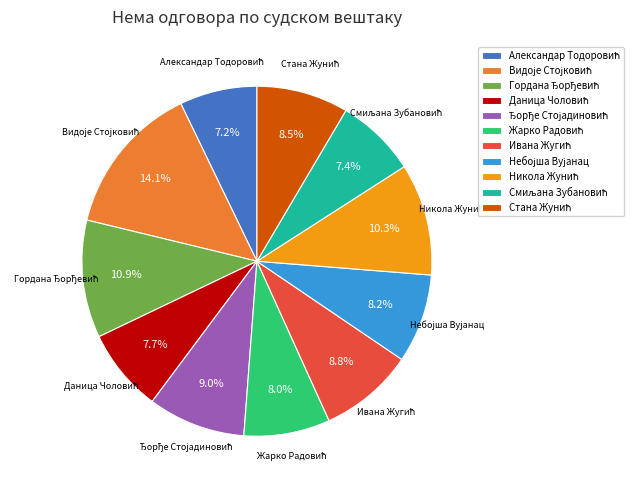

Is there a majority slice in this chart?

No